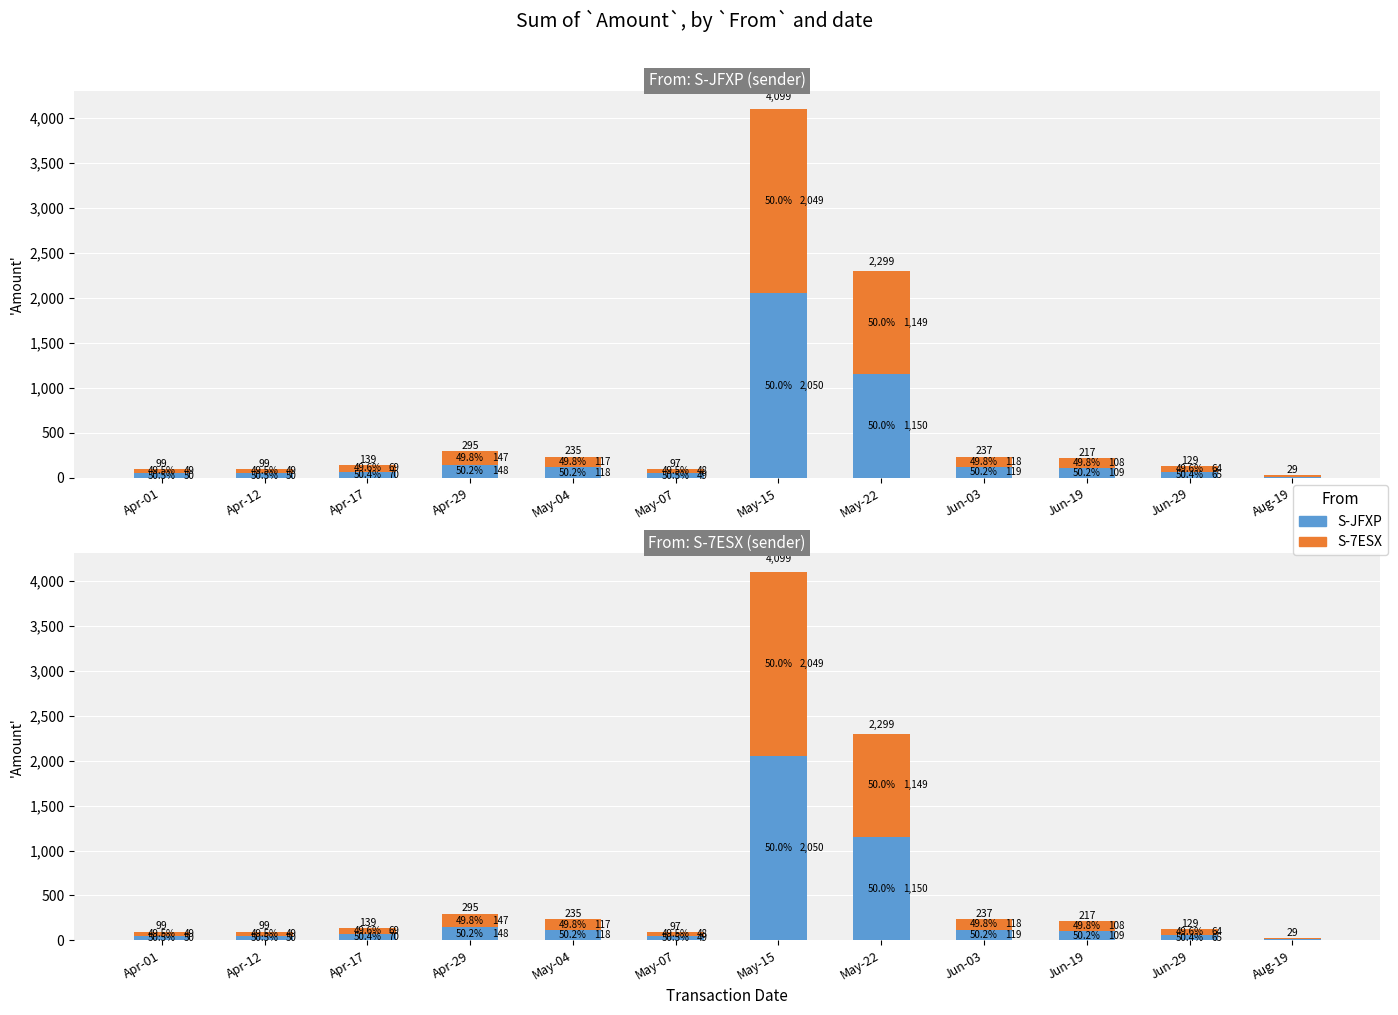

How many values in the S-JFXP (Amount) series exceed 109?

5